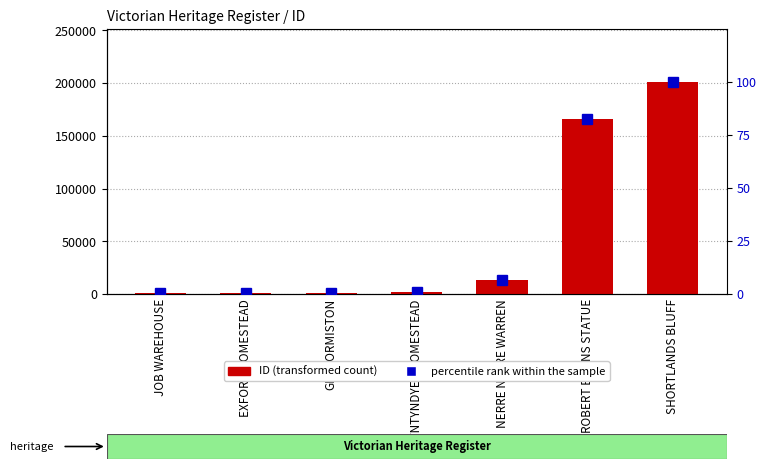

Which series has the largest range (max minus min)?

ID (transformed count)